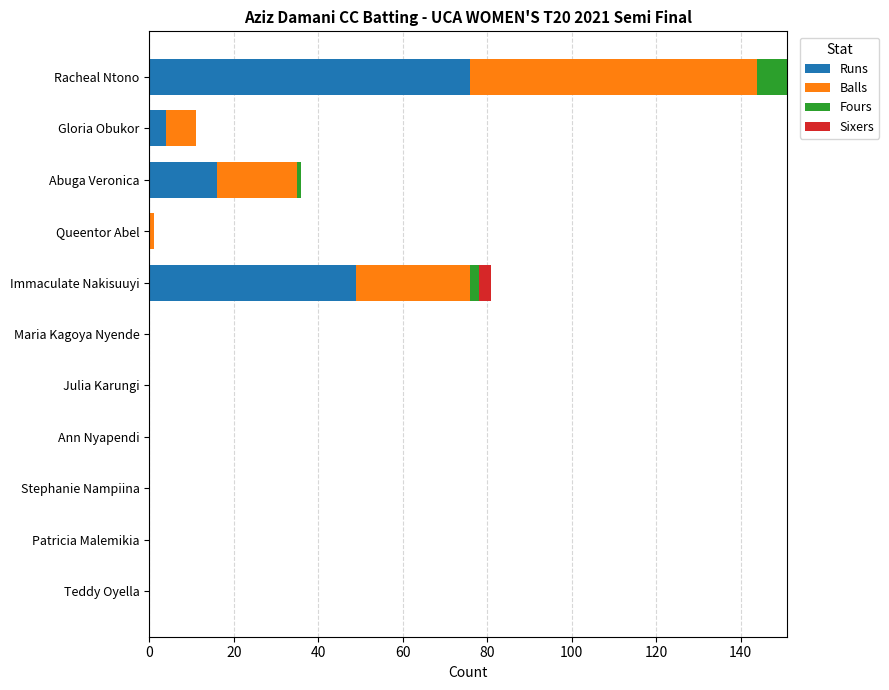

Where is Runs nearest to the value 38?

Immaculate Nakisuuyi